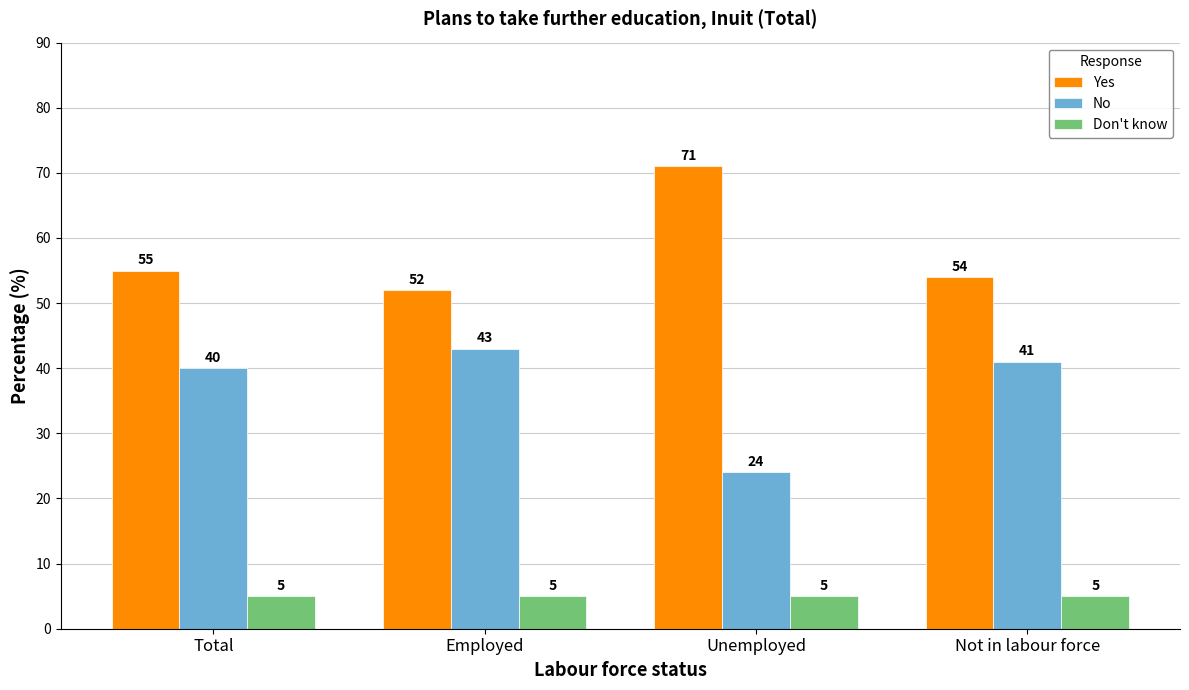

At how many categories does at least one series exceed 8?

4